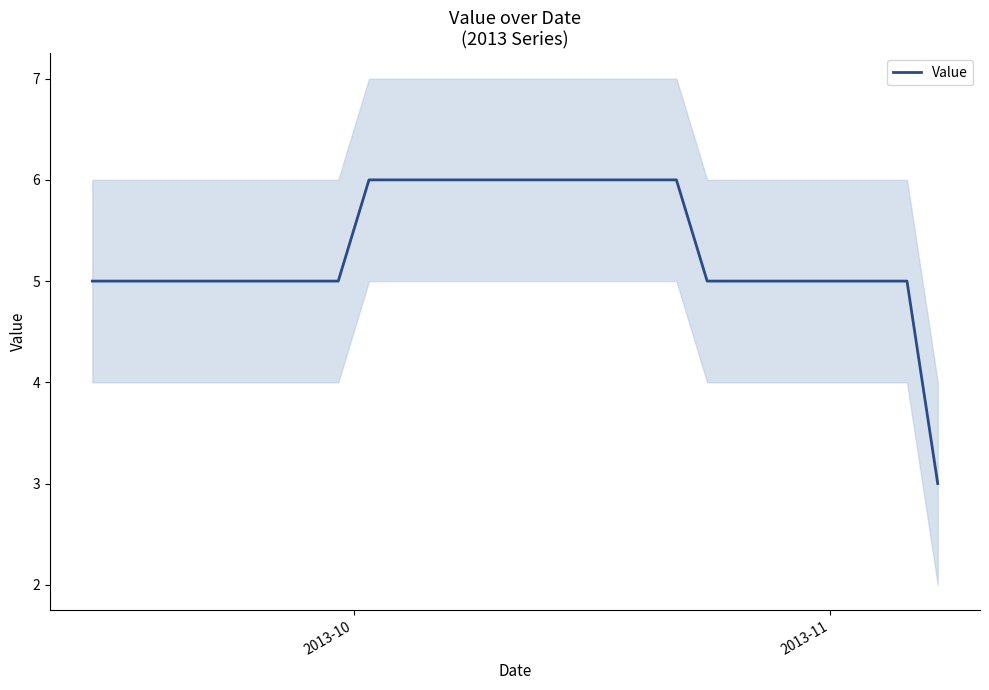

Reading left to right, transcribe all the data shown in this chart.

5	5	5	5	5	5	5	5	5	5	5	5	6	6	6	6	6	6	6	6	6	6	6	6	6	6	6	6	6	5	5	5	5	5	5	5	5	5	5	3